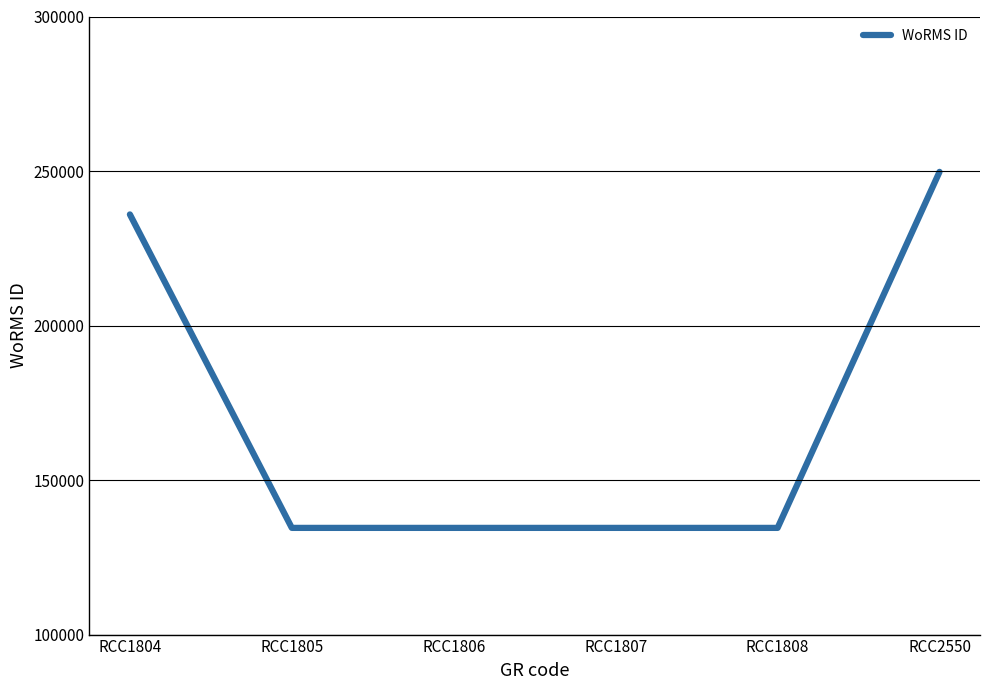

What is the approximate value at RCC1806, to the nearest 10?

134520